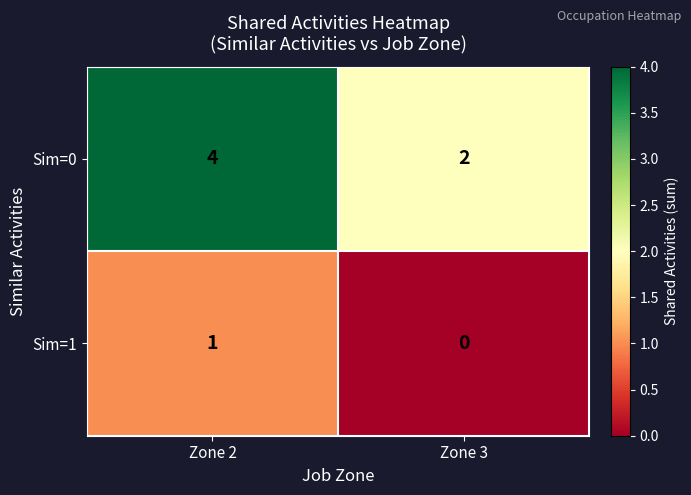

Which series has the widest spread of values?

Sim=0